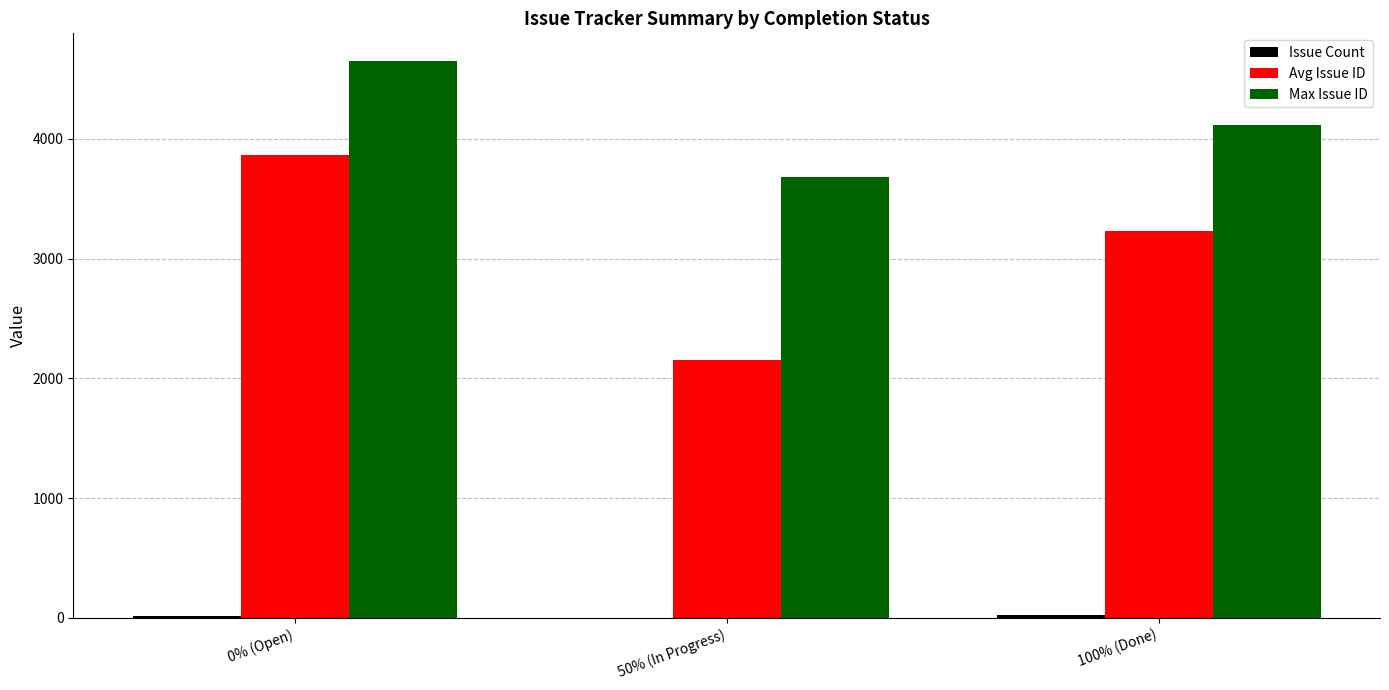

Between 50% (In Progress) and 100% (Done), which series saw the biggest shift?

Avg Issue ID